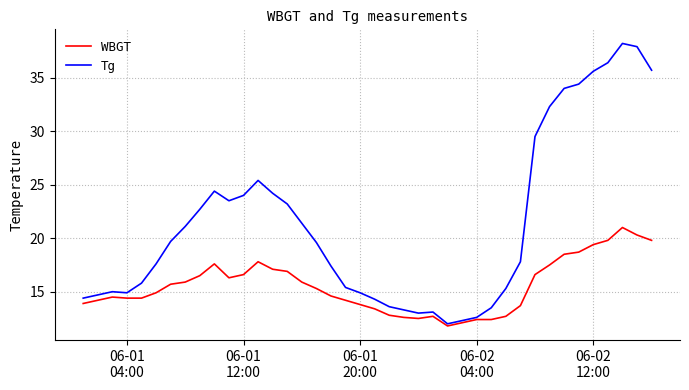

Which series has the largest range (max minus min)?

Tg